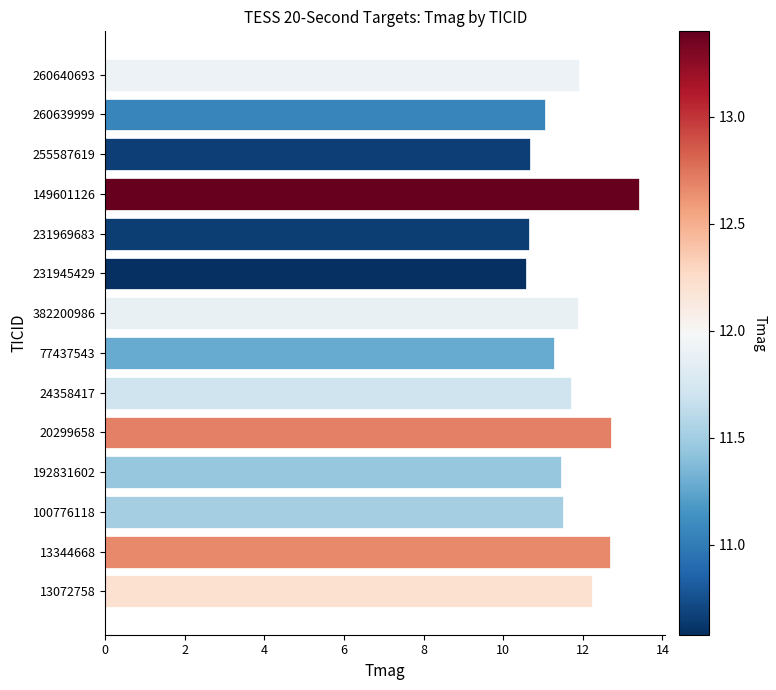

What is the difference between the maximum and minimum values?

2.8